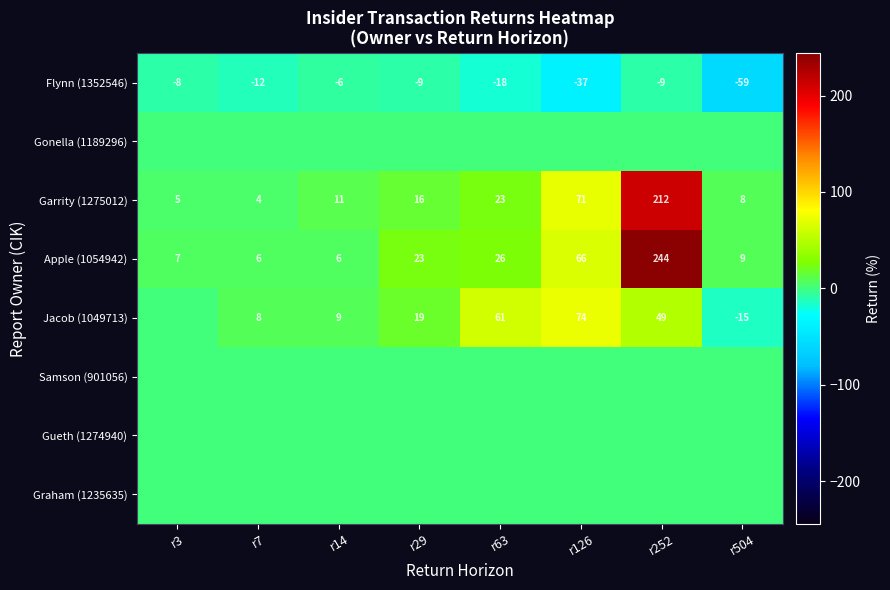

What is the difference between the Jacob (1049713) values at r126 and r252?

25